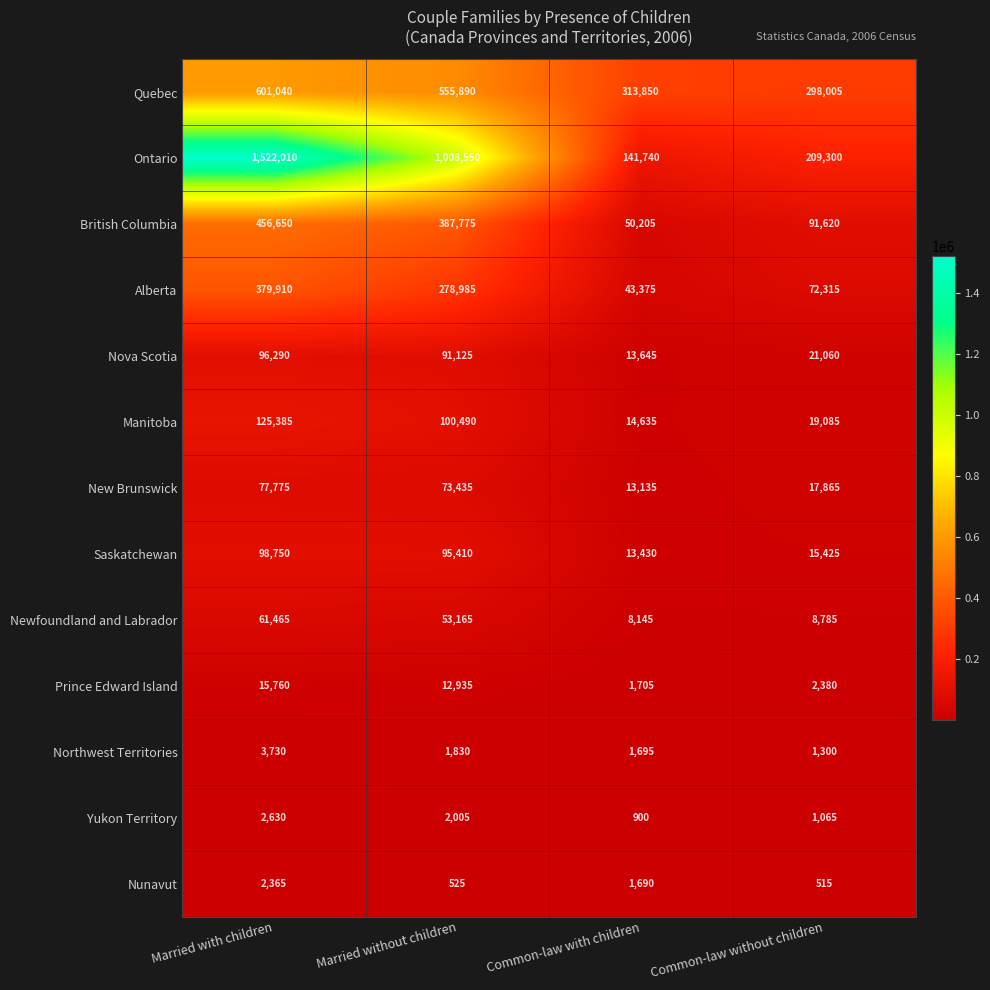

What is the sum of all Alberta values?

774585